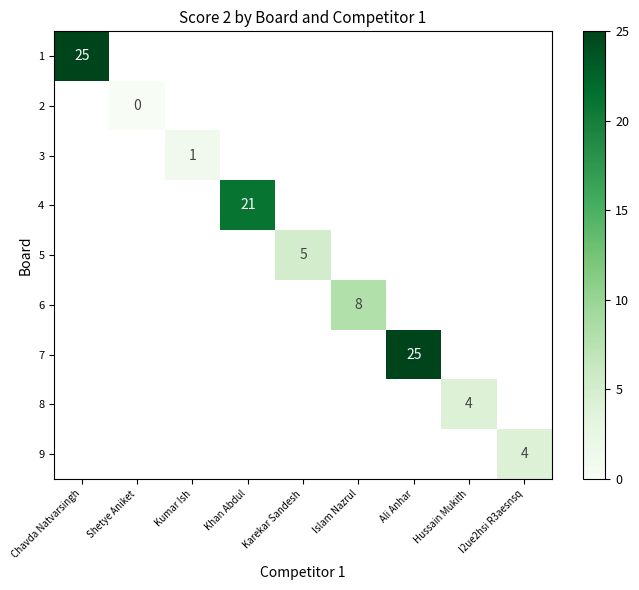

True or false: 6 has a value of 4 at Islam Nazrul.

False